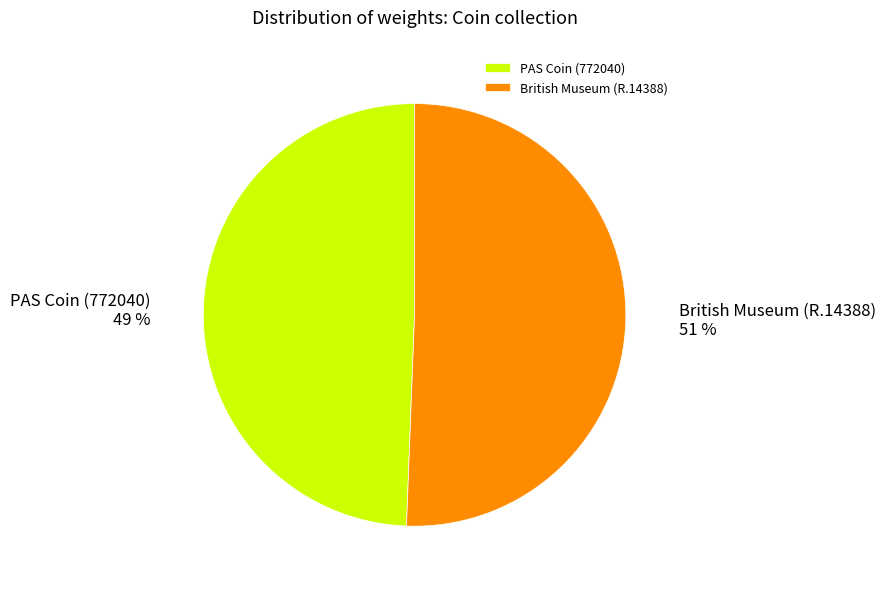

How many segments does this pie chart have?

2